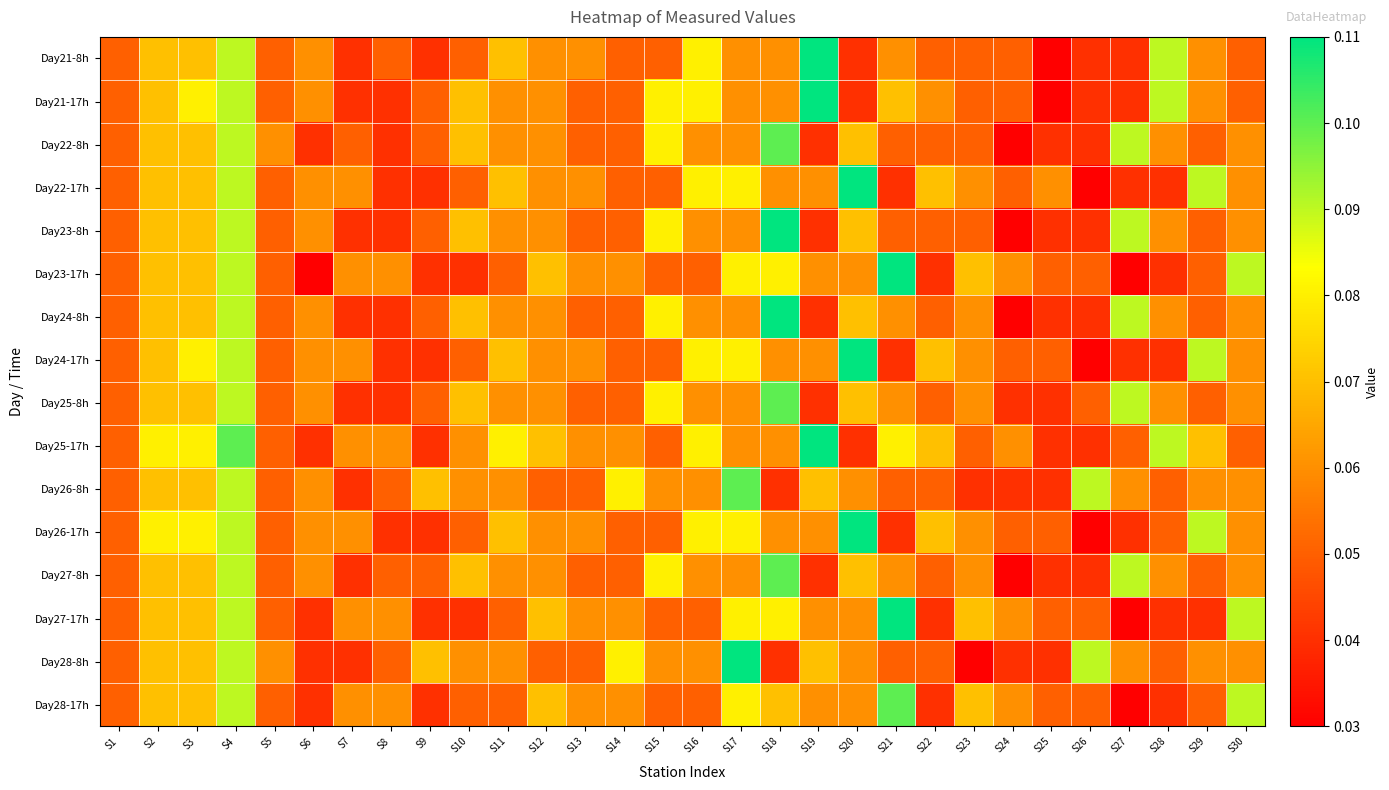

Which category has the highest value across all series?

S19